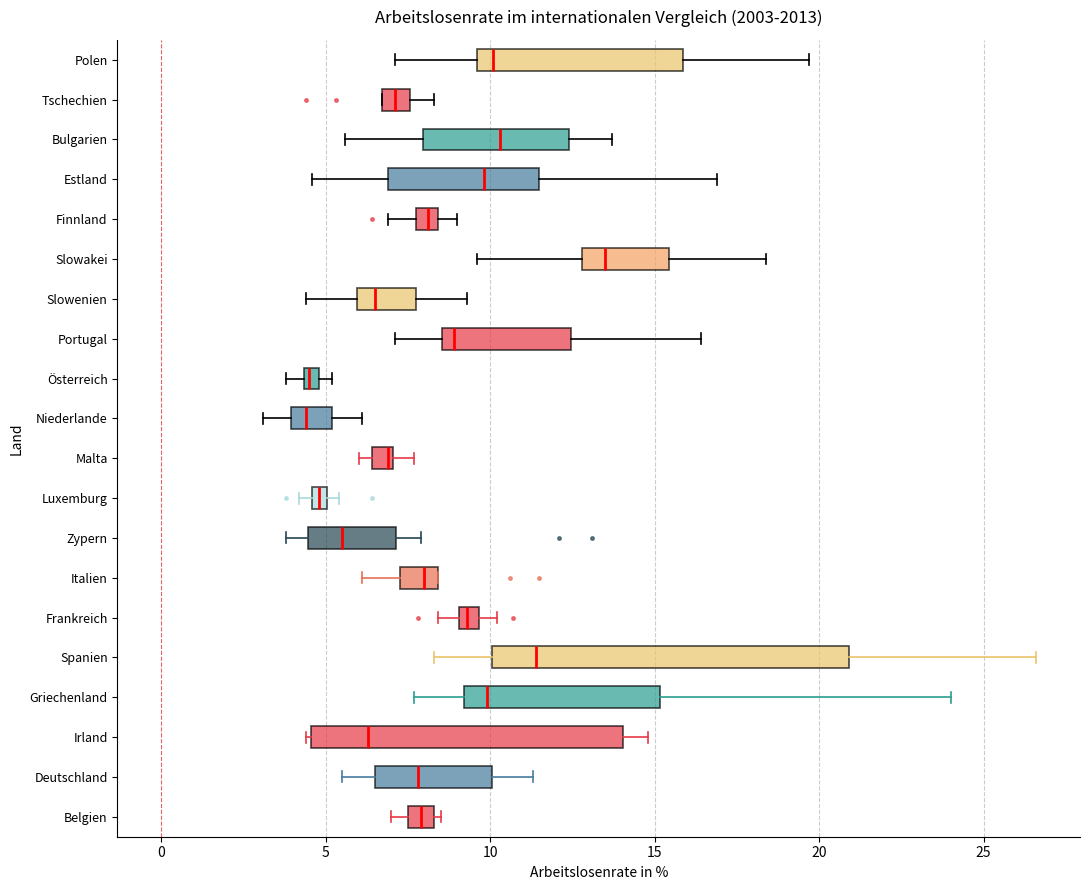

Where is the left edge of the box for Belgien on the x-axis? The values are not printed on the chart, so give them approximately, as read against the axis.

7.5